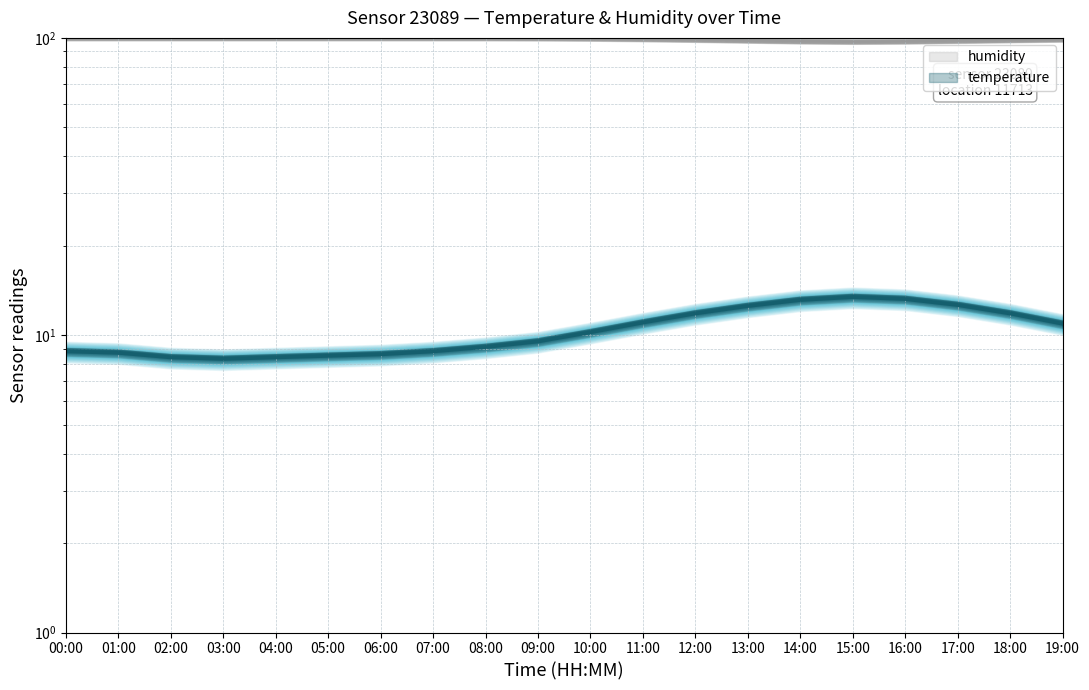

How many data points in temperature are above 10?

10